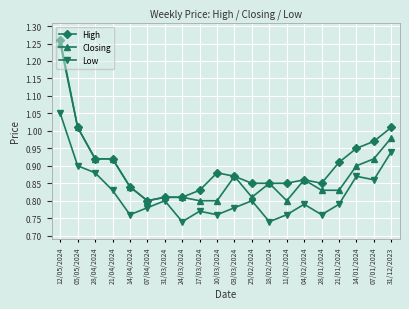

The Closing series shows 0.8 at 18/02/2024. True or false?

True